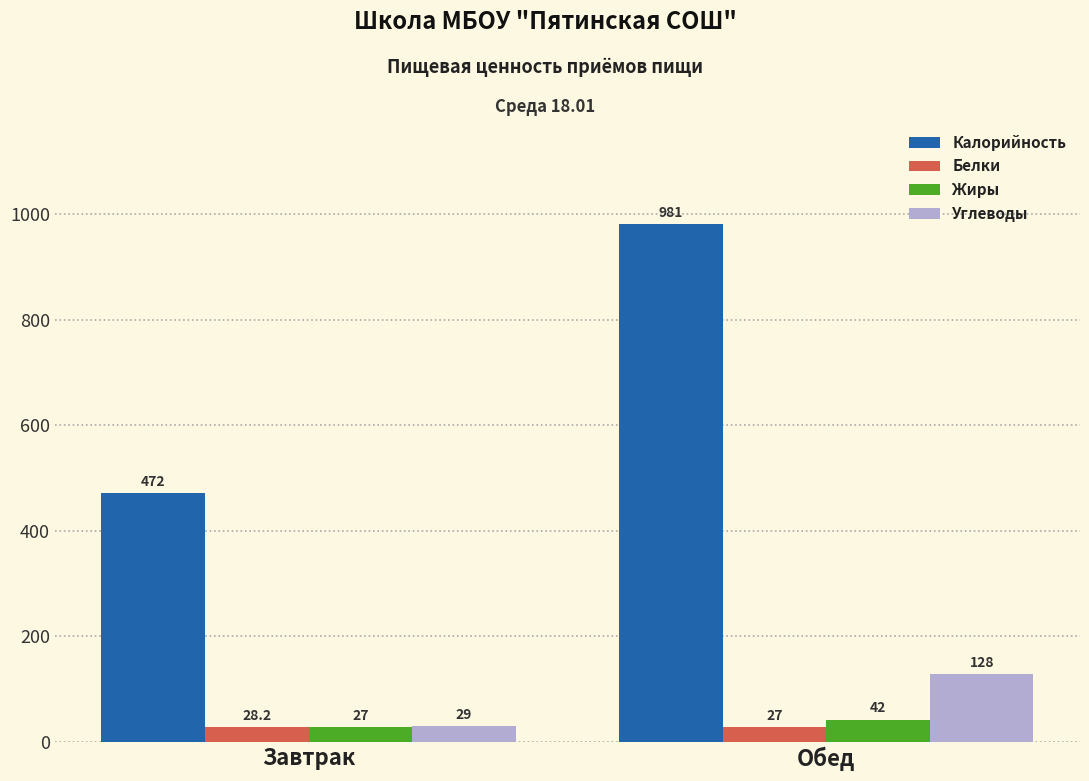

Is it true that Жиры equals 42.0 at Обед?

True